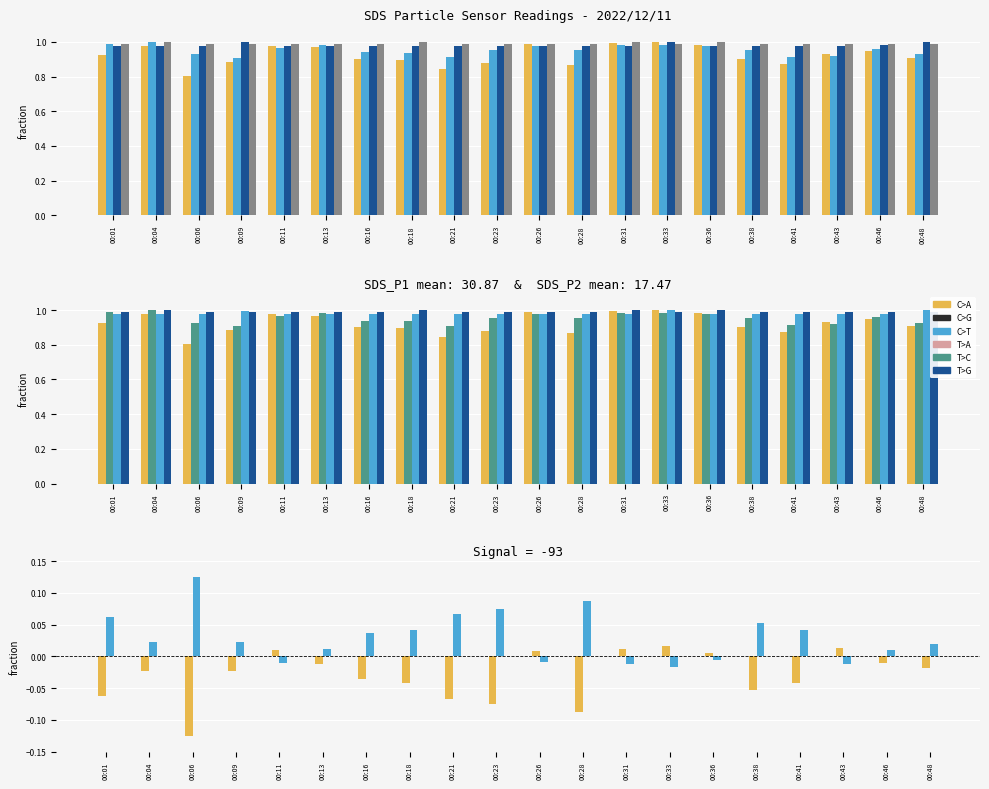

How many bars are there in each group?

4